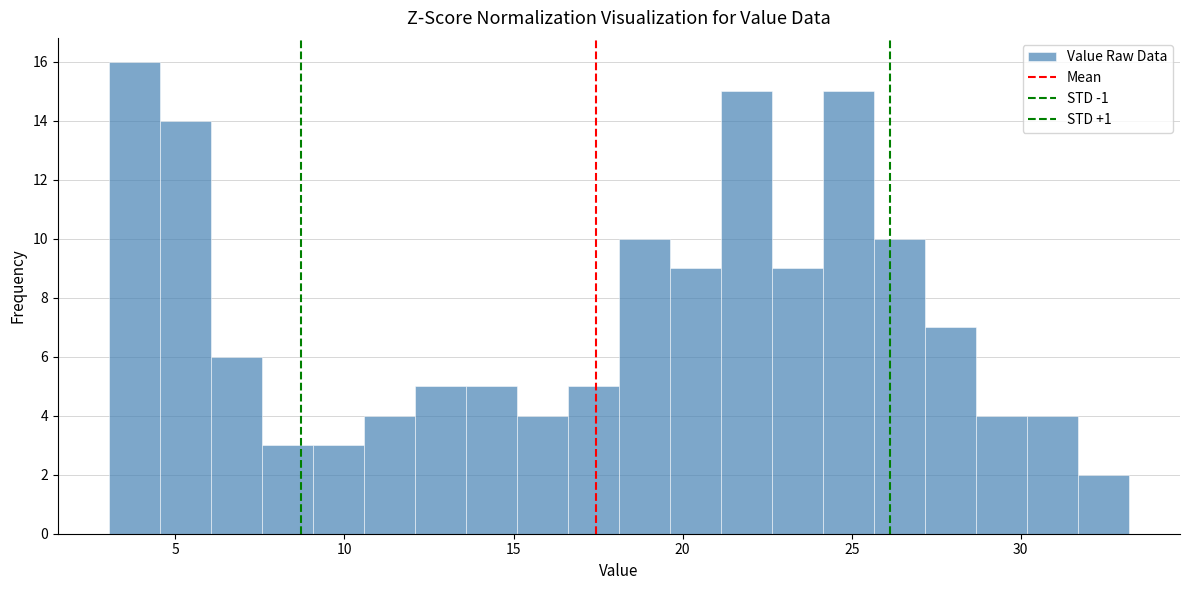

Read against the x-axis, roughly where is the centre of the tallest bar?

4.0